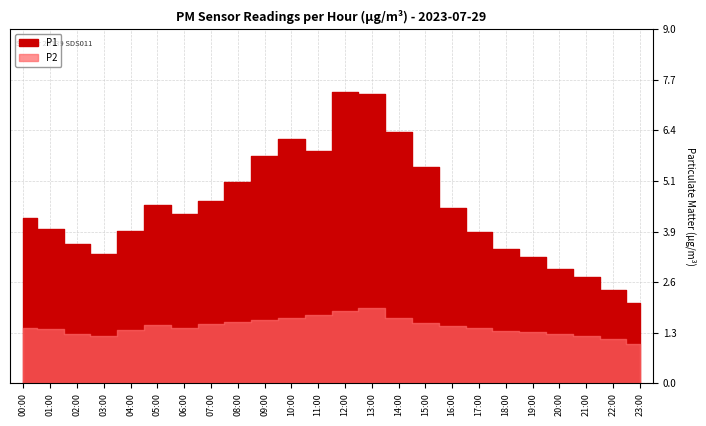

Which series has the widest spread of values?

P1